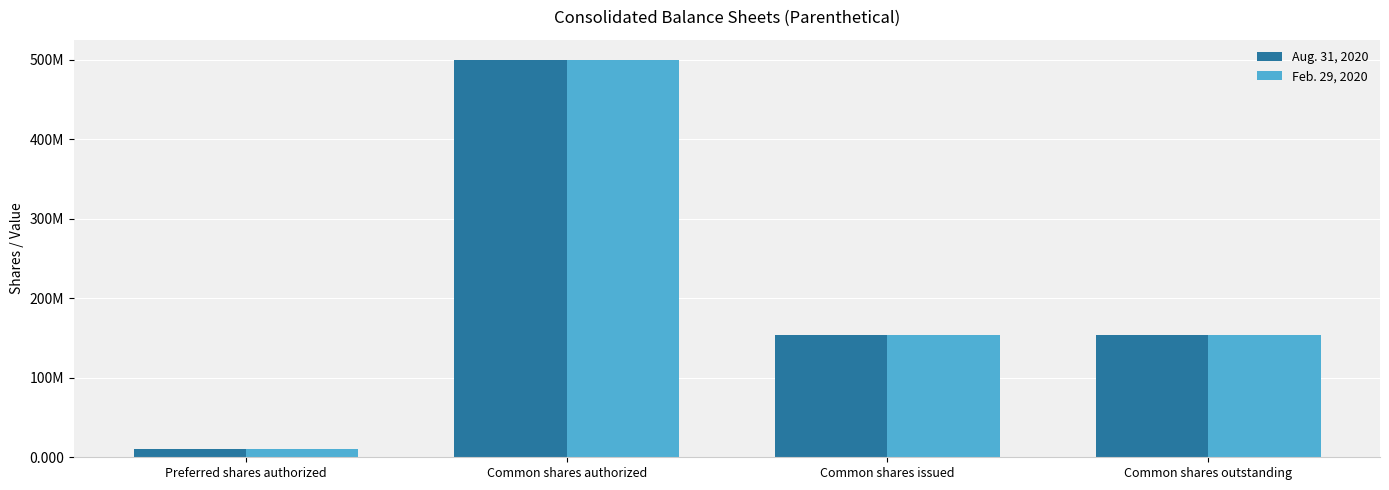

Does the chart contain any negative values?

No